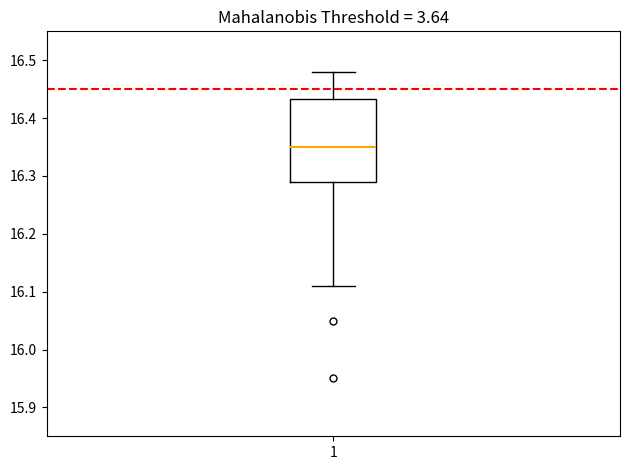

Transcribe this box plot: give where the median line is, the range the box spans, and where the two whiskers end, as read against the y-axis. The values are not printed on the chart, so give them approximately, as read against the axis.

median 16.35, box 16.29 to 16.43, whiskers 16.11 to 16.48